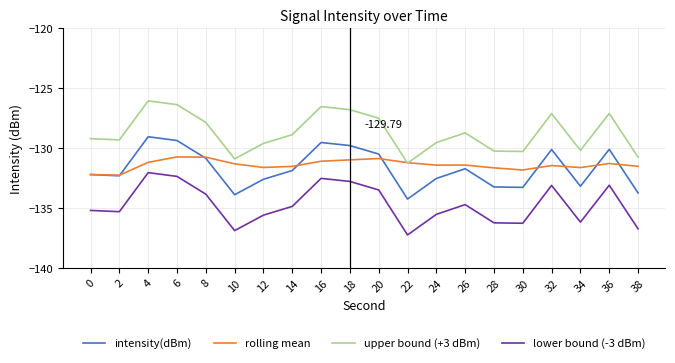

What is the maximum value shown in the chart?

-126.1